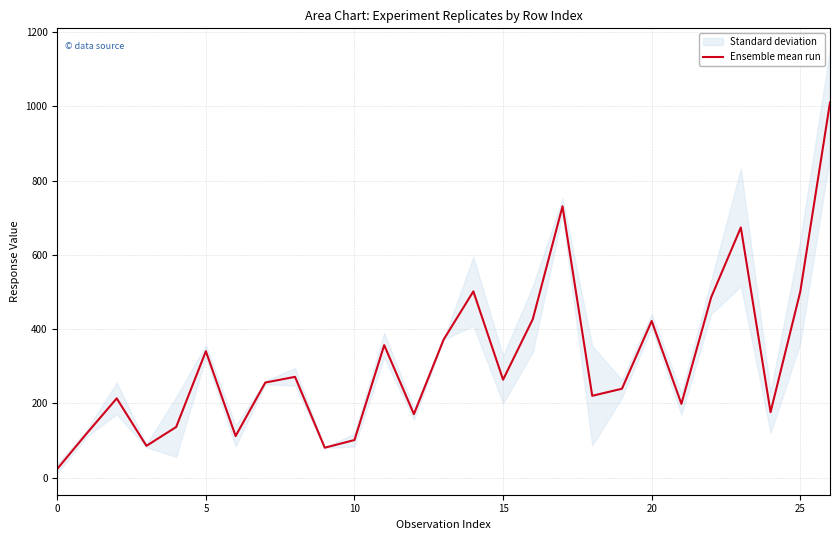

How many interior local peaks (higher than both neighbors) does the data have?

8